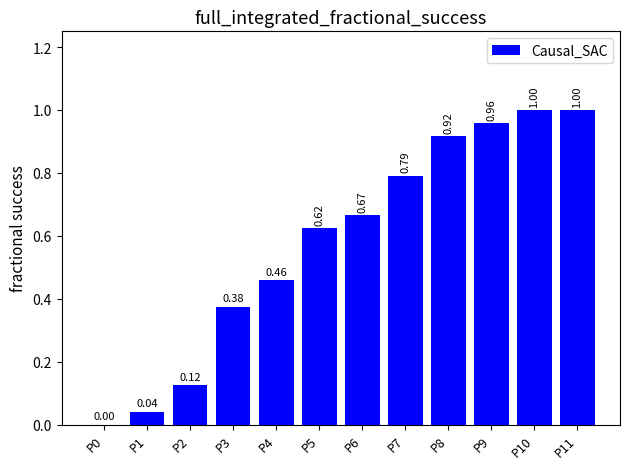

What is the sum of all values?

7.0